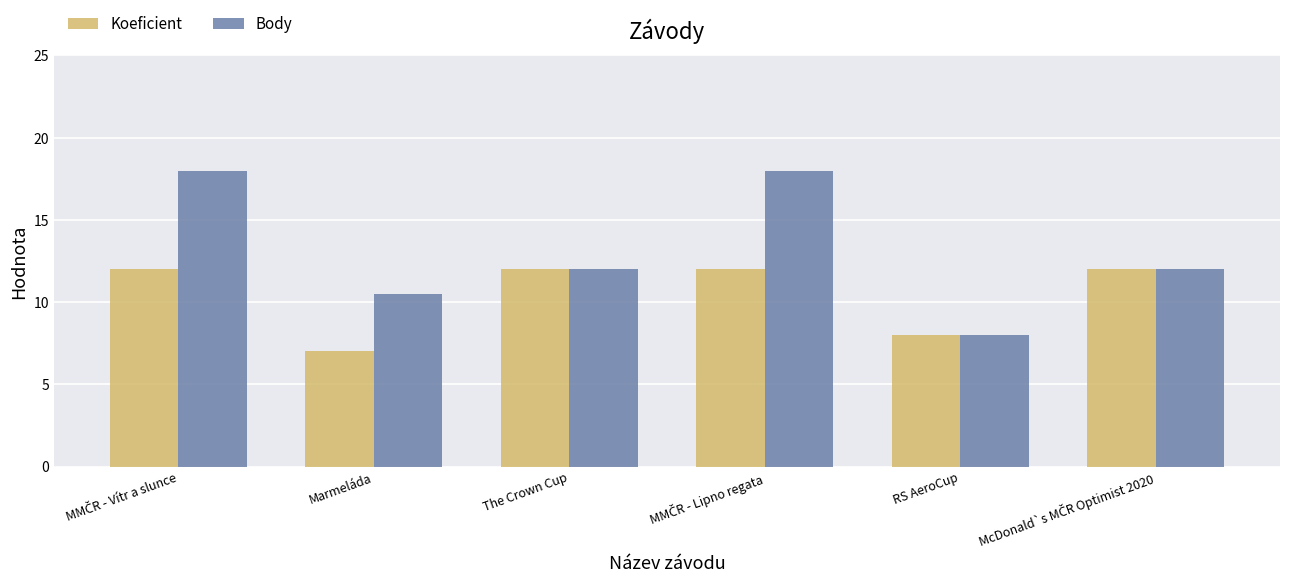

What is the value of the Body bar at the 4th from the left?

18.0